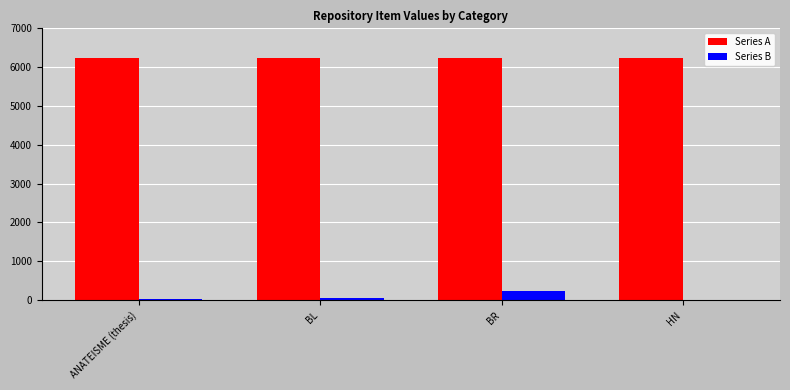

Is it true that Series A equals 10636 at ANATEISME (thesis)?

False